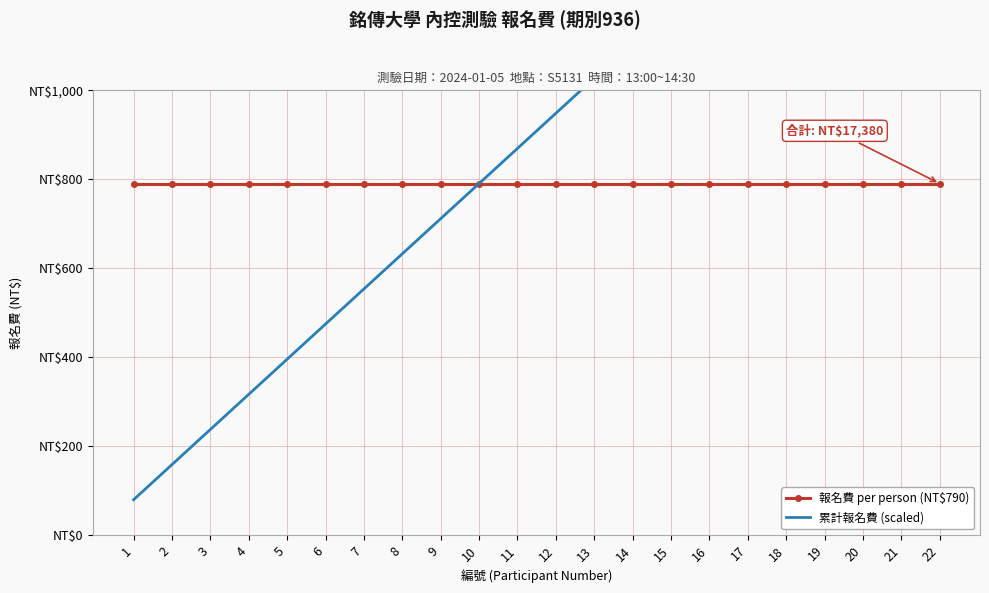

What is the value of the 累計報名費 (scaled) point at the 8th from the left?

632